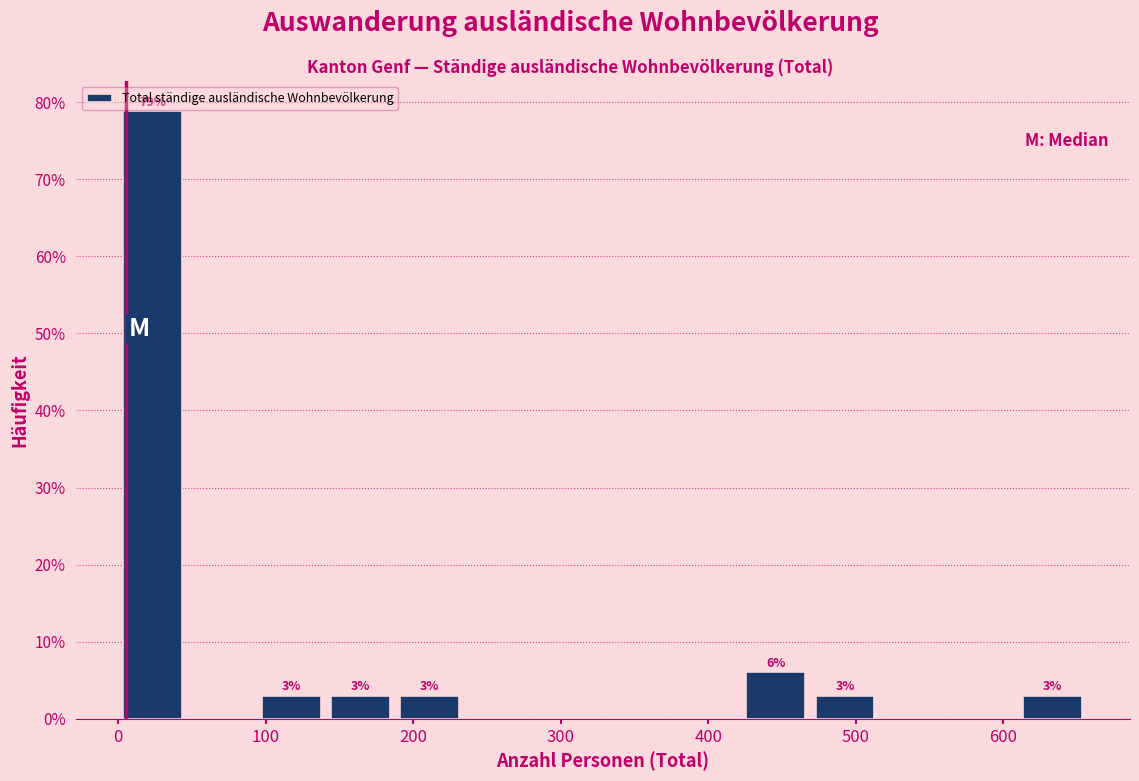

Over which range of the x-axis is the bar tallest?

0 to 50